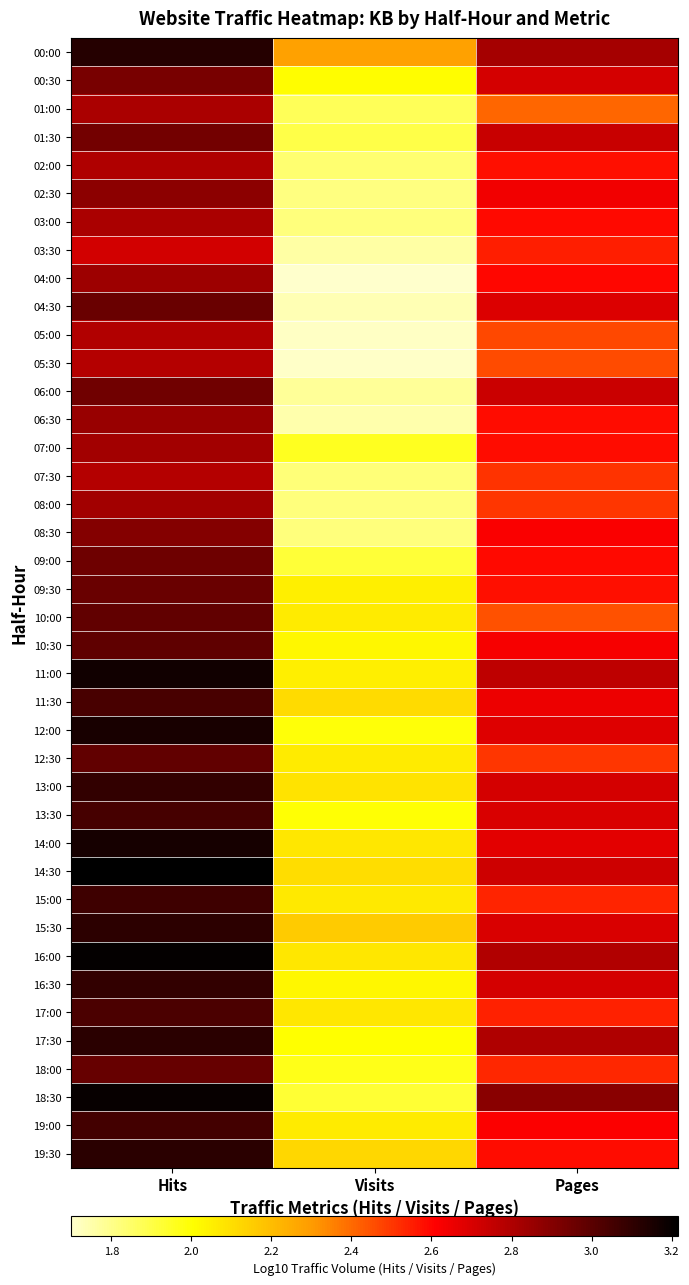

Rank the series by their maximum value, from highest to lowest.

14:30, 16:00, 18:30, 11:00, 14:00, 12:00, 00:00, 17:30, 19:30, 15:30, 16:30, 13:00, 15:00, 19:00, 13:30, 11:30, 17:00, 10:30, 12:30, 10:00, 18:00, 09:30, 04:30, 09:00, 06:00, 01:30, 00:30, 08:30, 02:30, 06:30, 04:00, 07:00, 08:00, 03:00, 01:00, 02:00, 05:00, 05:30, 07:30, 03:30